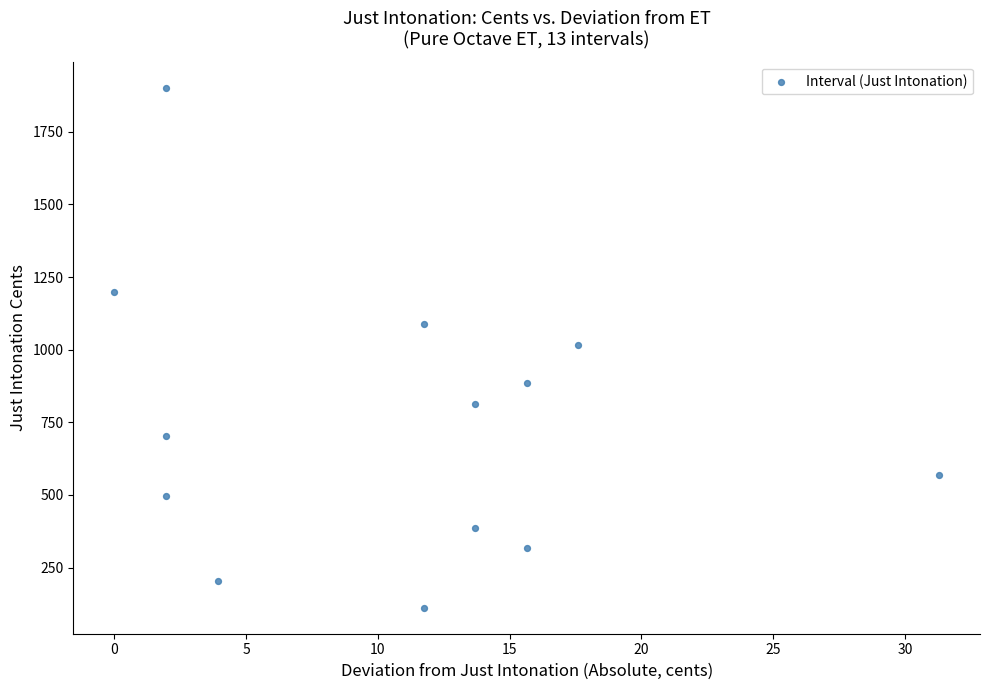

What is the range of Y values (max minus min)?

1790.2